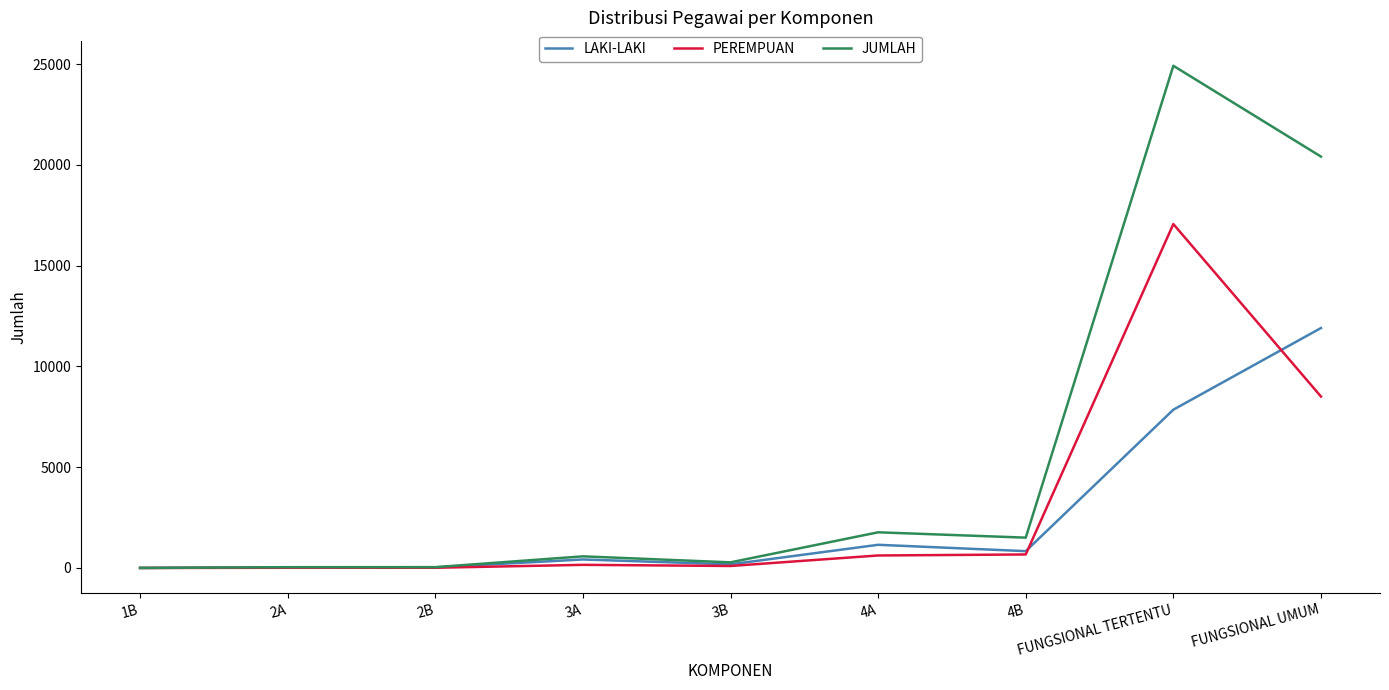

Where is JUMLAH nearest to the value 12462?

FUNGSIONAL UMUM